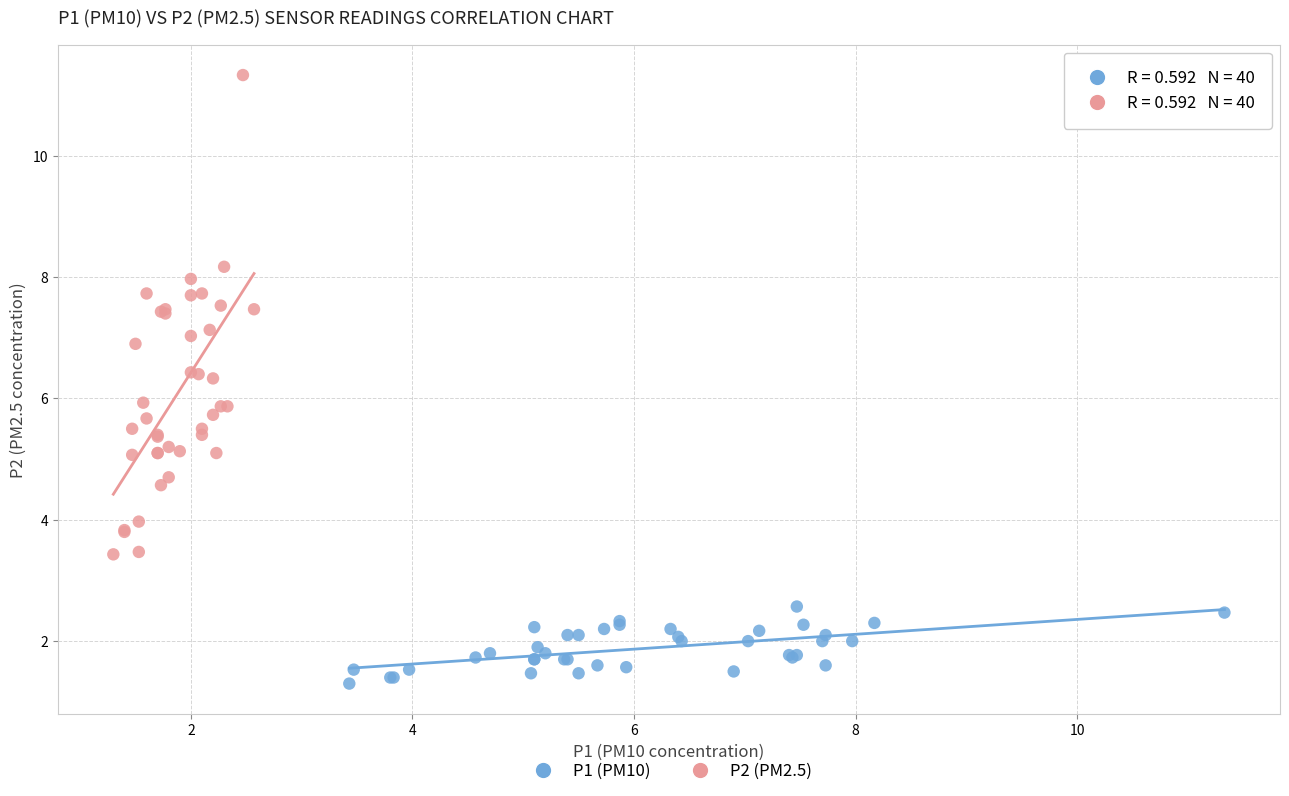

Which series reaches the maximum Y coordinate?

P2 (PM2.5)